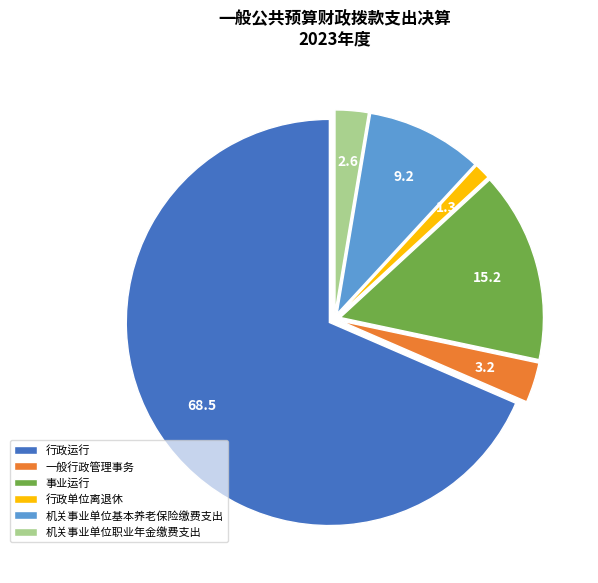

True or false: 机关事业单位基本养老保险缴费支出 accounts for 9% of the total.

True